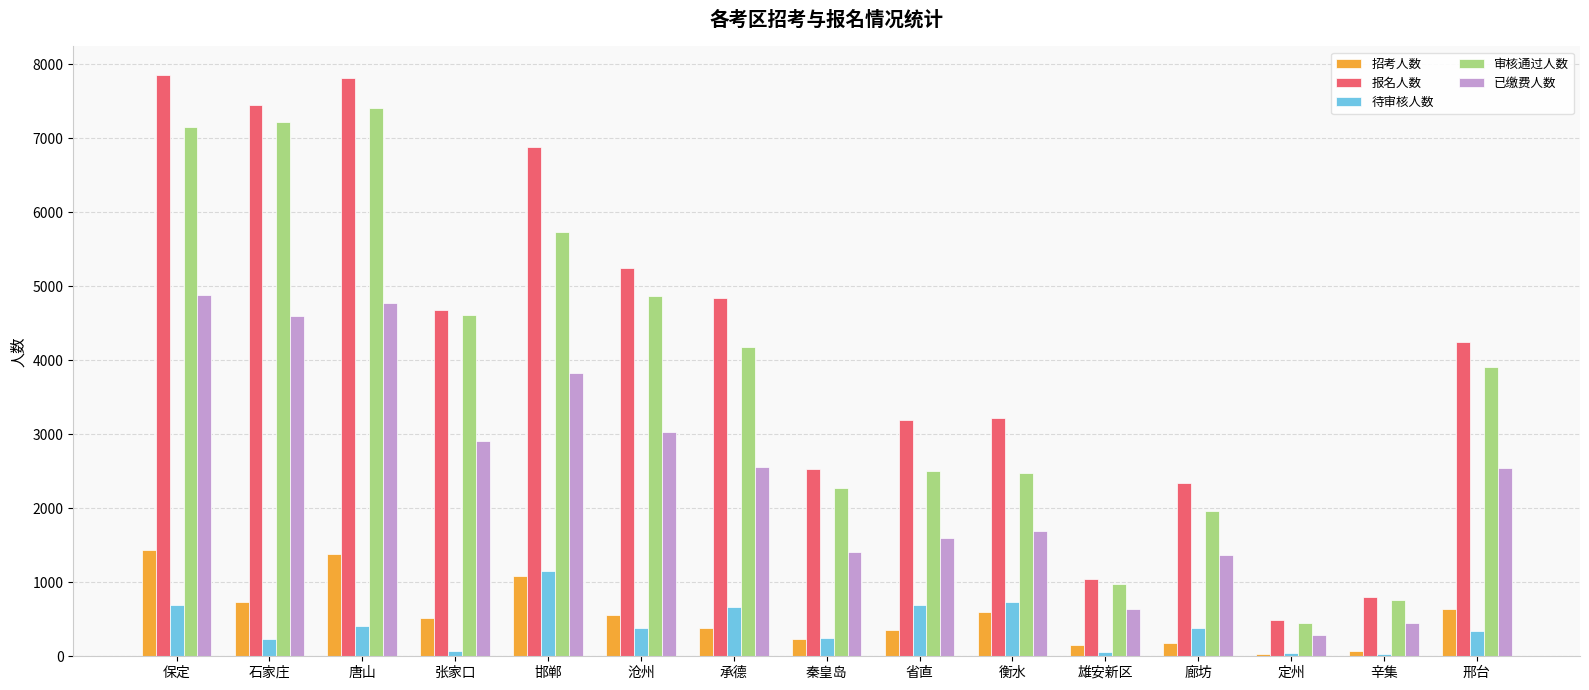

How many series are shown in this chart?

5